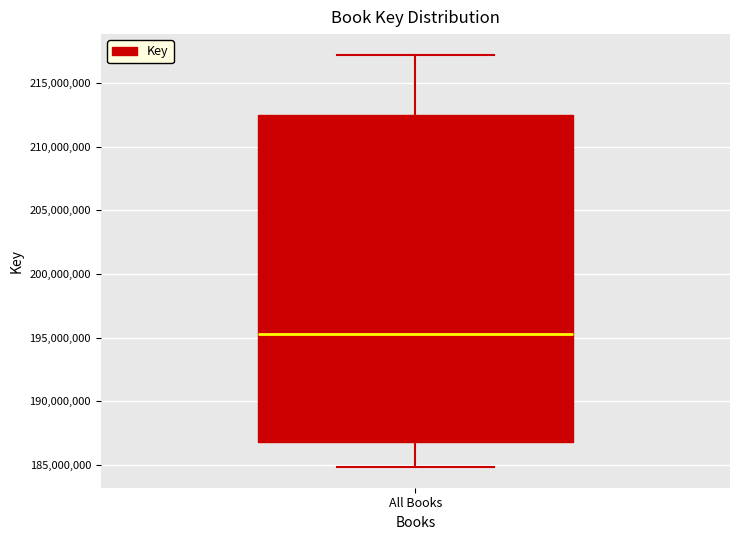

Transcribe this box plot: give where the median line is, the range the box spans, and where the two whiskers end, as read against the y-axis. The values are not printed on the chart, so give them approximately, as read against the axis.

median 195500000, box 187000000 to 212500000, whiskers 185000000 to 217000000